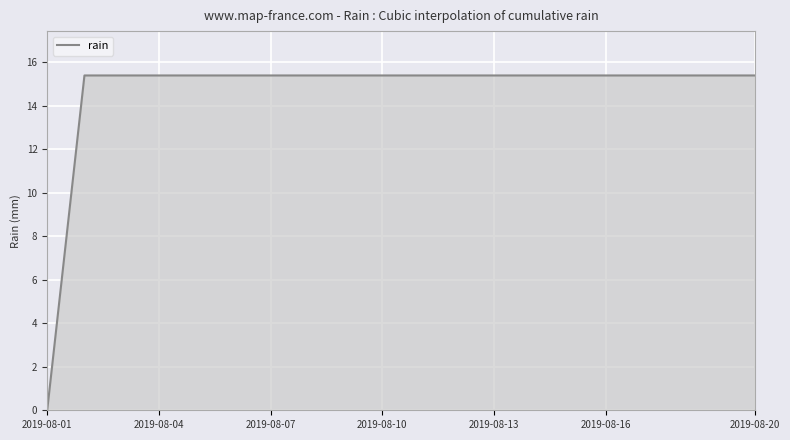

What is the sum of all values?

292.6